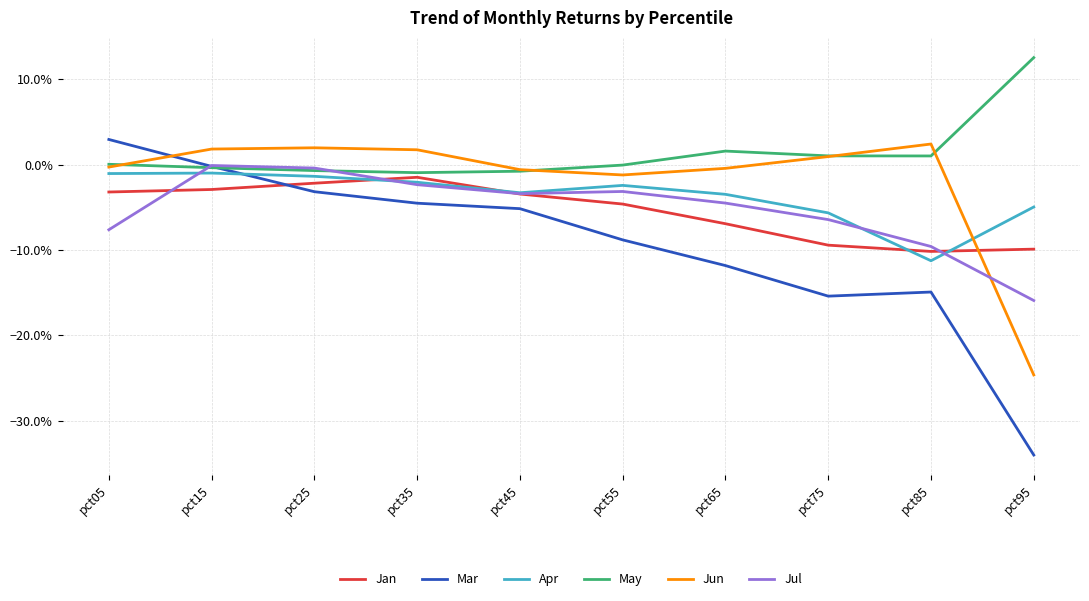

At pct25, list the series in order from smallest to largest.

Mar, Jan, Apr, May, Jul, Jun